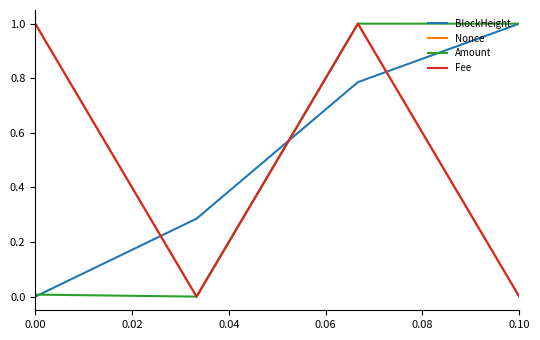

What is the difference between the second highest and minimum values in the Fee series?

1.0